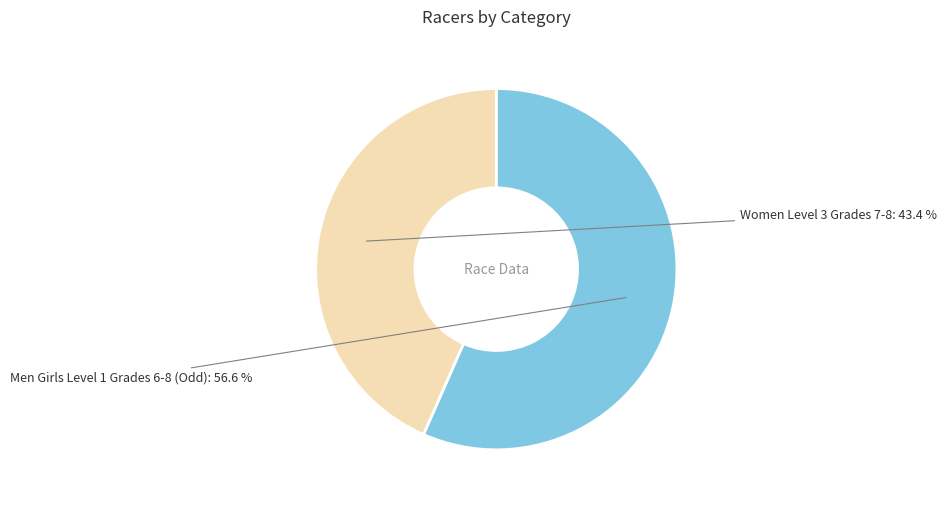

Rank the categories by value from lowest to highest.

Women Level 3 Grades 7-8, Men Girls Level 1 Grades 6-8 (Odd)